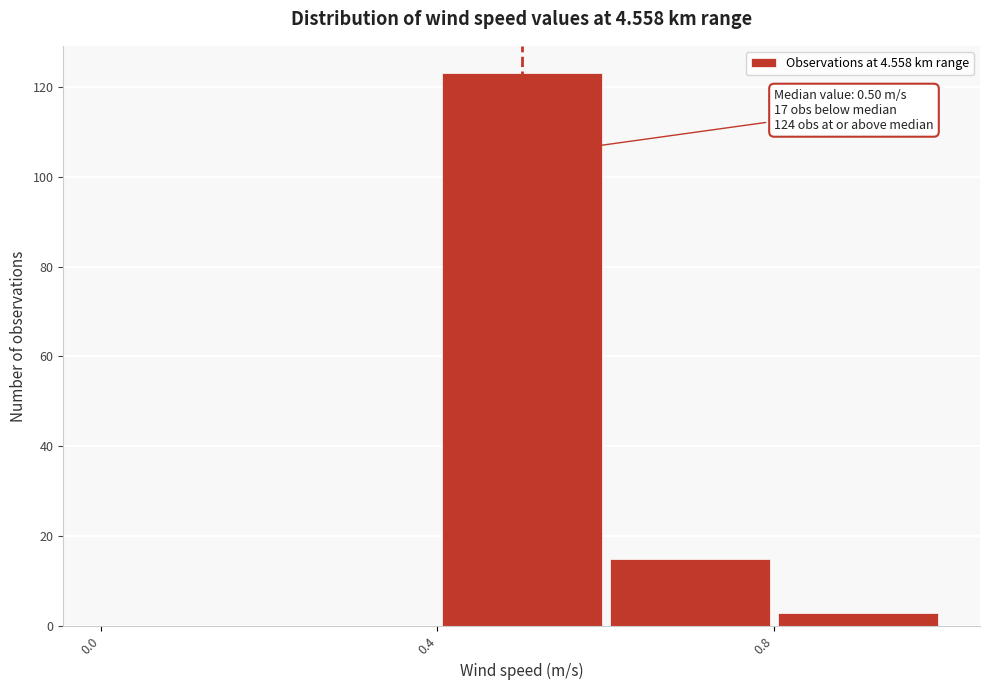

Which range on the x-axis has the tallest bar?

0.4 to 0.6